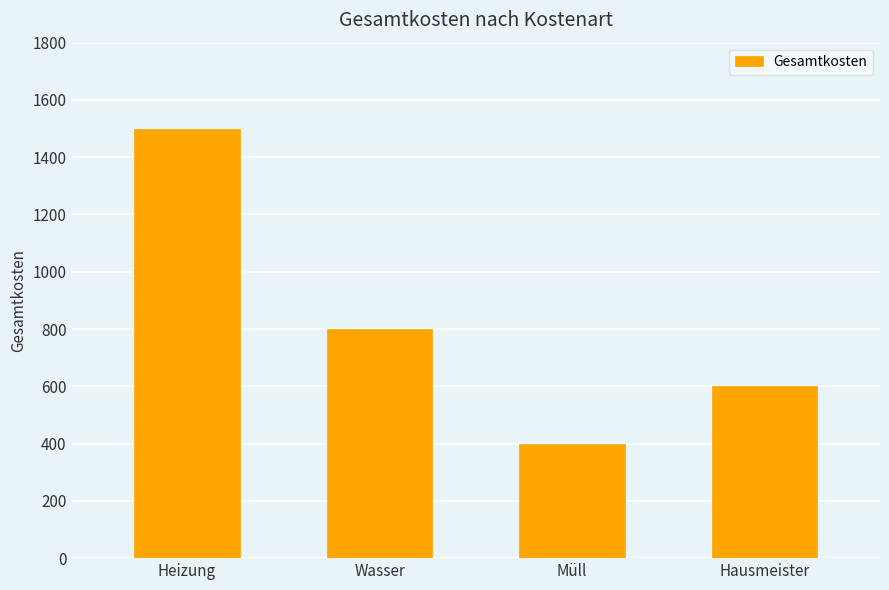

List the labels in order of value, smallest first.

Müll, Hausmeister, Wasser, Heizung